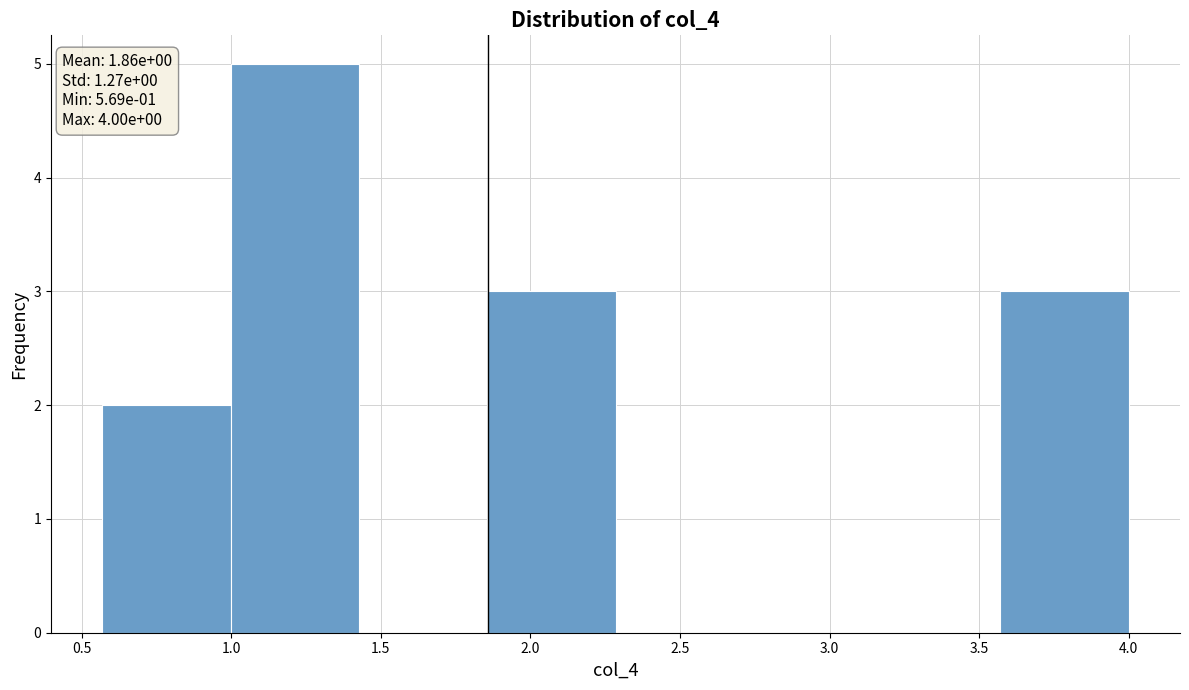

Which range on the x-axis has the tallest bar?

1.00 to 1.45